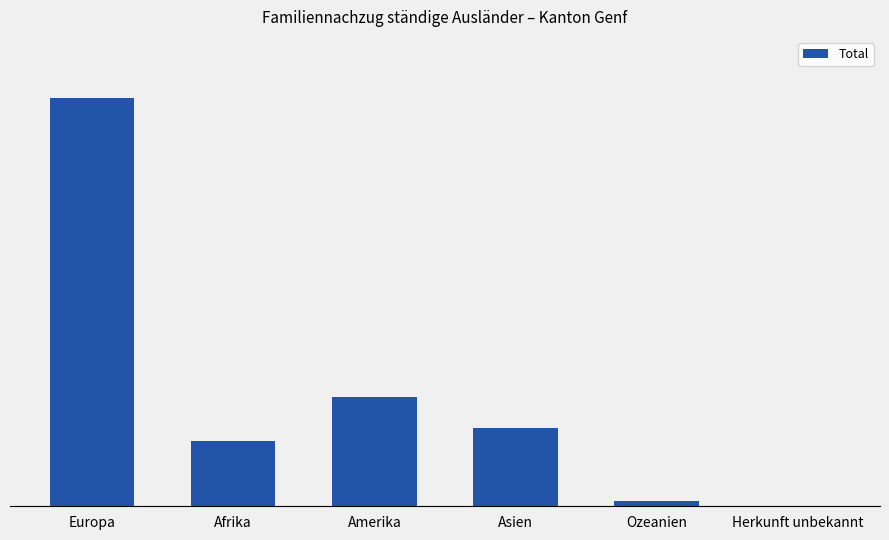

What is the smallest value displayed?

3